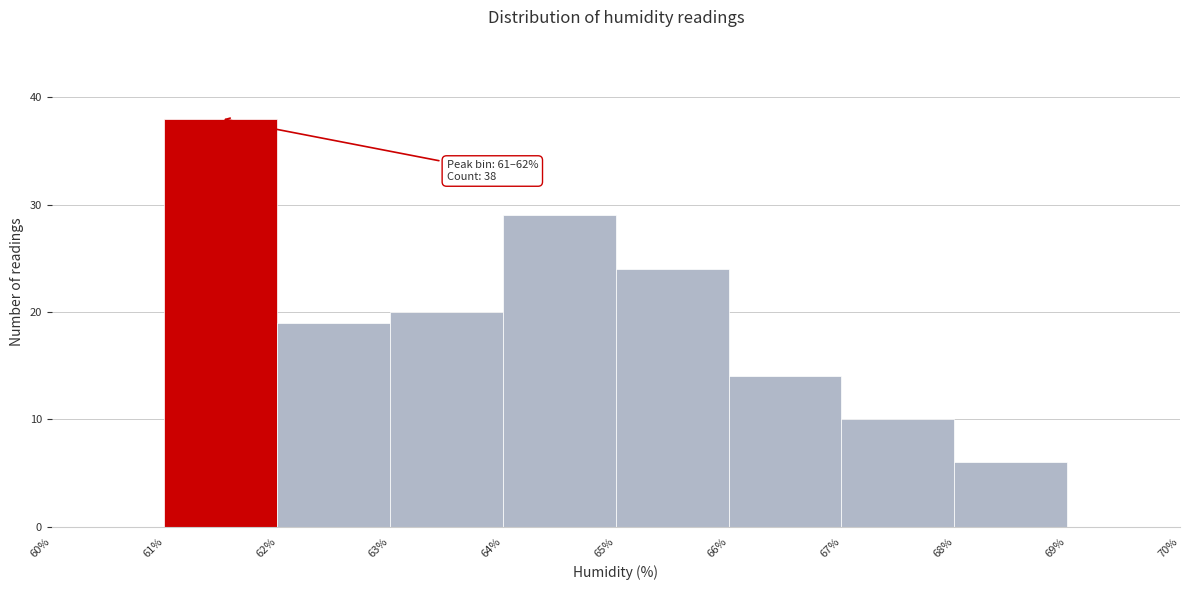

Which range on the x-axis has the tallest bar?

61% to 62%